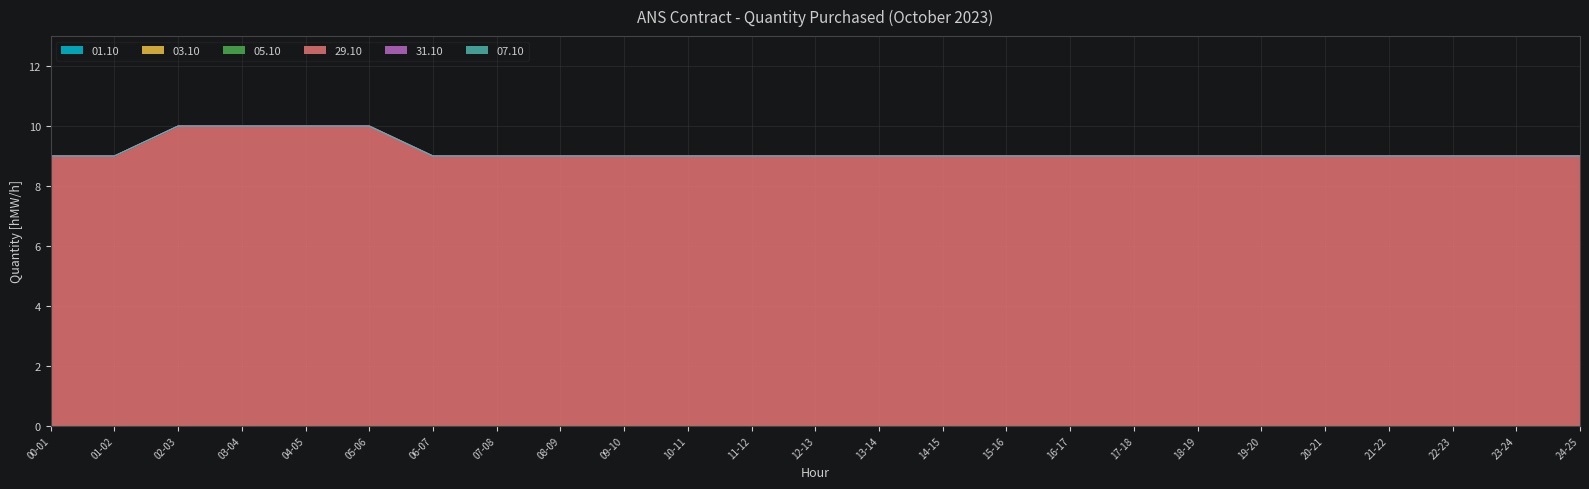

True or false: 29.10 and 05.10 intersect in this chart.

False